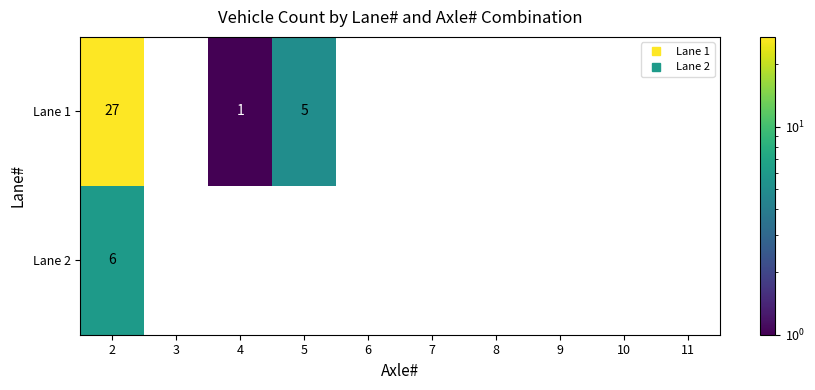

Which series has the largest range (max minus min)?

Lane 1